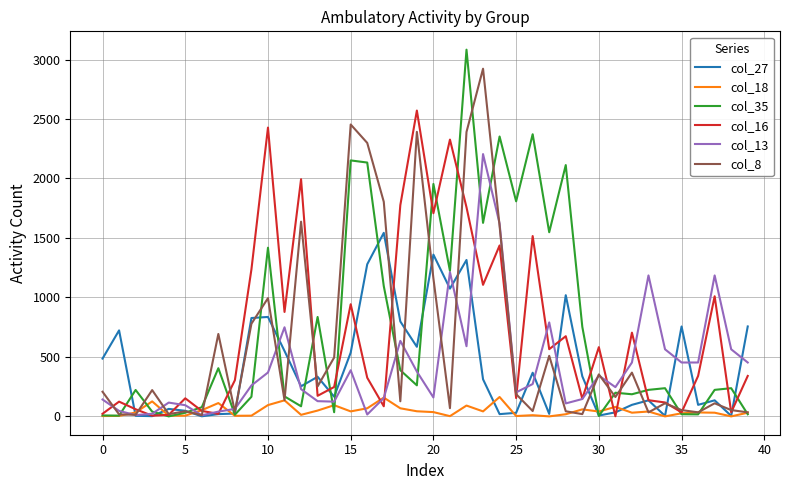

Which series has the widest spread of values?

col_35